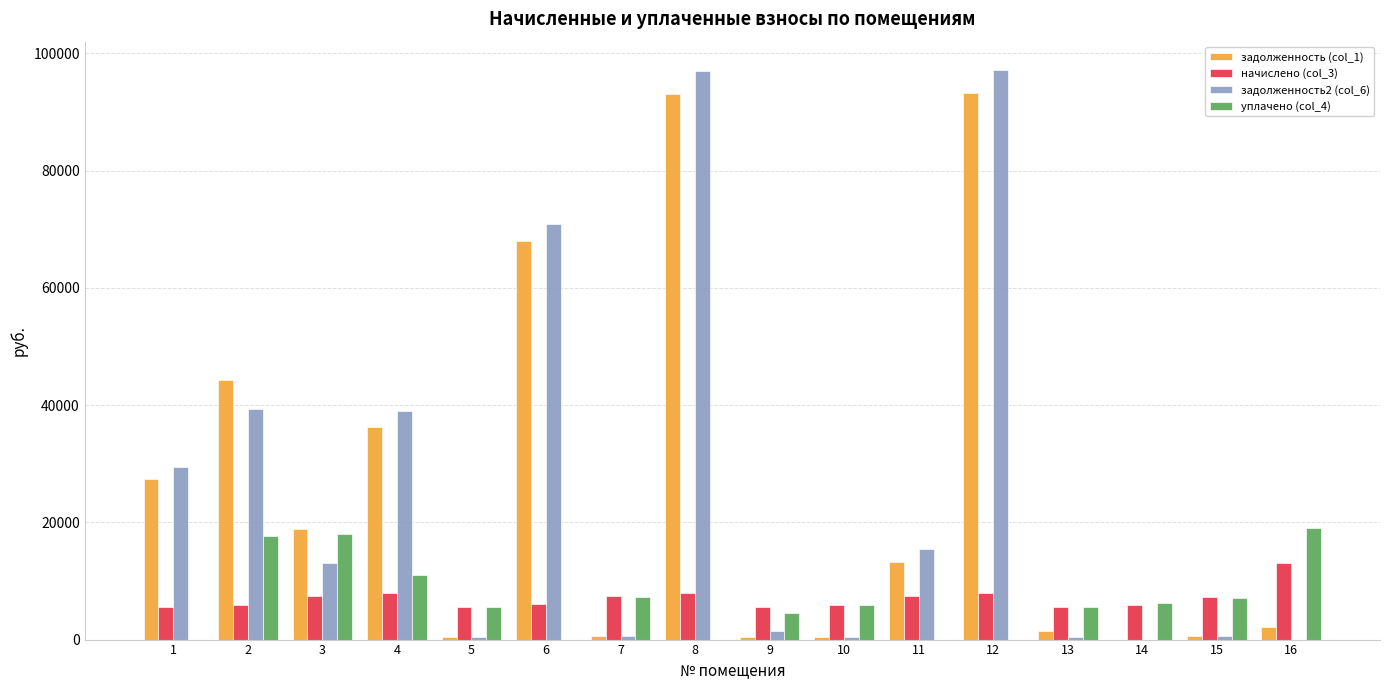

How many data points in начислено (col_3) are above 7208?

8